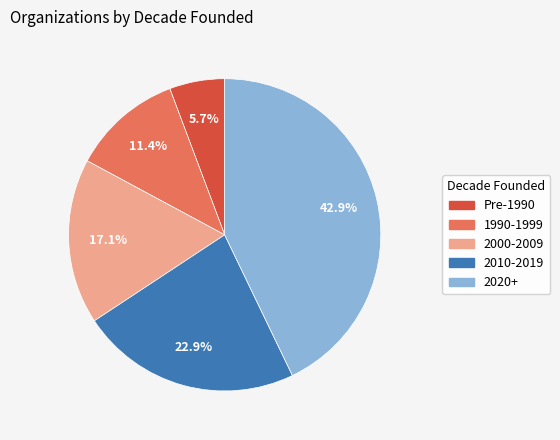

Is there a majority slice in this chart?

No